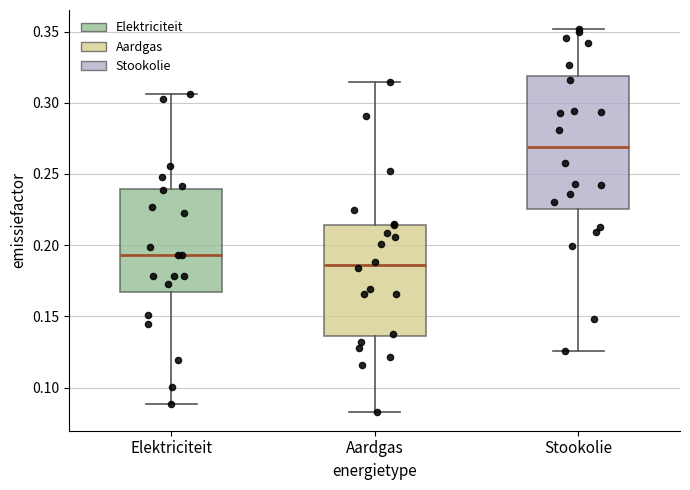

Which box's median line is the highest?

Stookolie